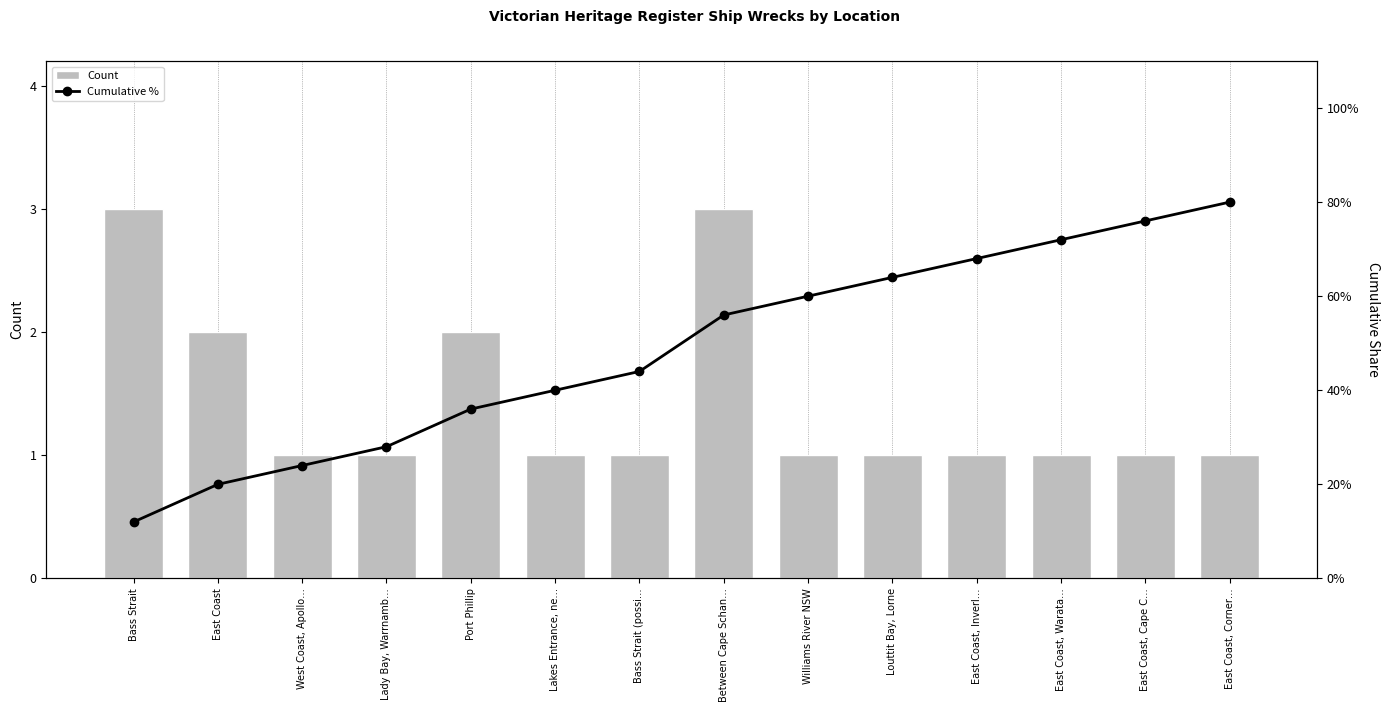

Reading right to left, what are all the values shown in this chart?

Count: 1.0	1.0	1.0	1.0	1.0	1.0	3.0	1.0	1.0	2.0	1.0	1.0	2.0	3.0
Cumulative %: 80.0	76.0	72.0	68.0	64.0	60.0	56.0	44.0	40.0	36.0	28.0	24.0	20.0	12.0